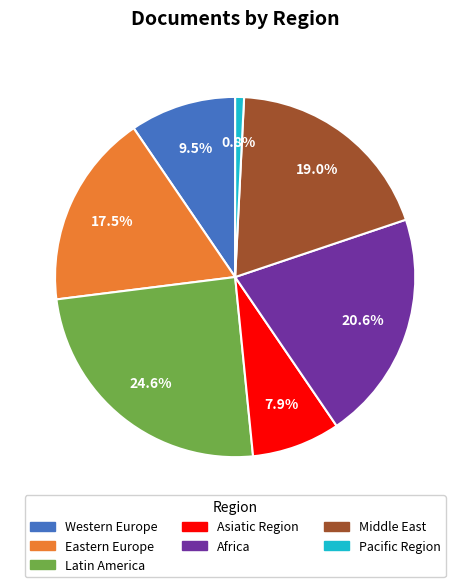

Combined, what portion of the pie is Western Europe and Eastern Europe?

27.0%